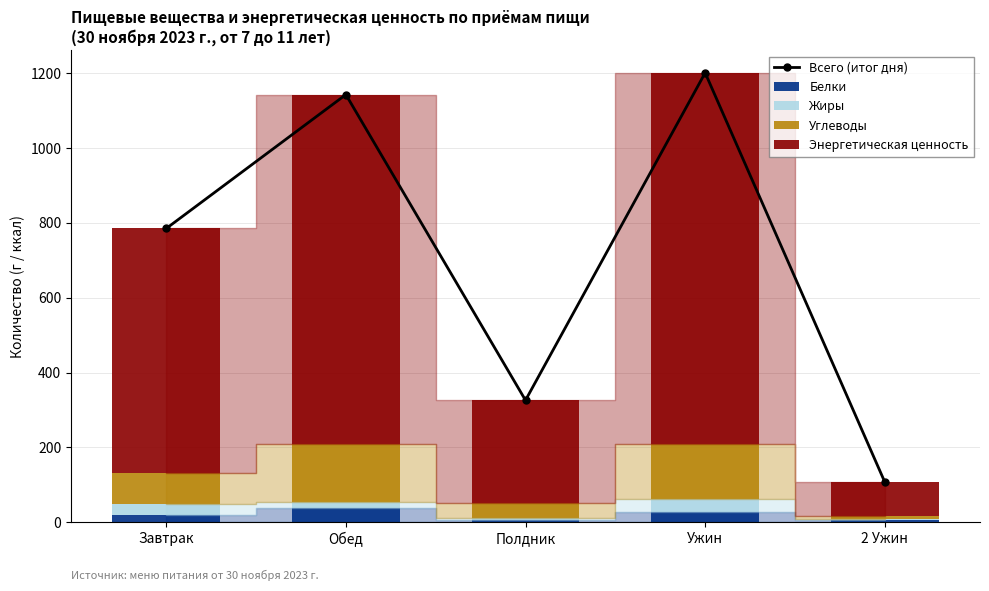

What is the difference between the highest and lowest values at 2 Ужин?

103.1